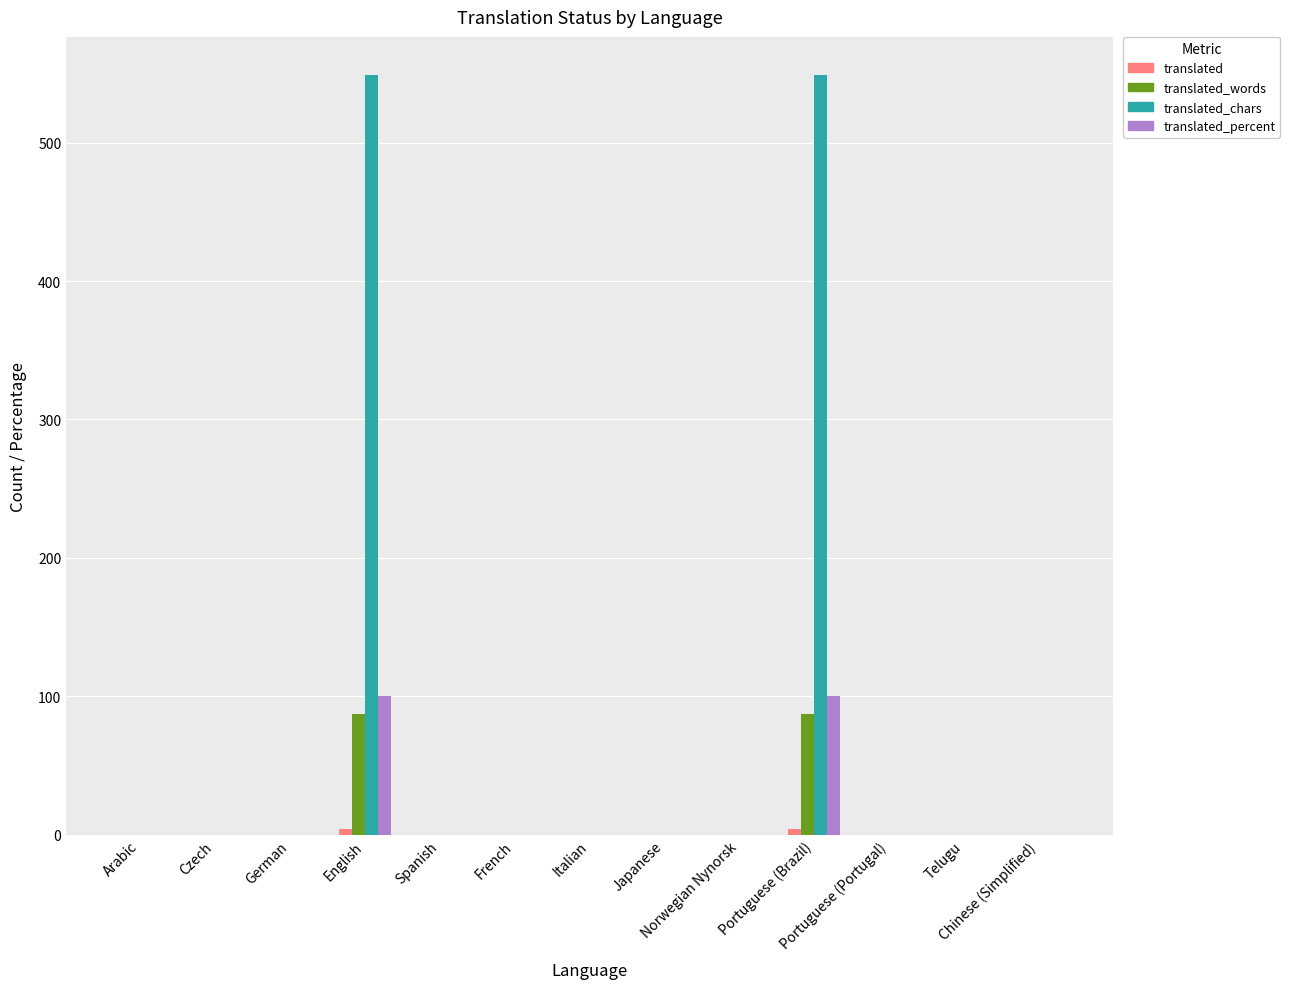

What is the greatest value displayed?

549